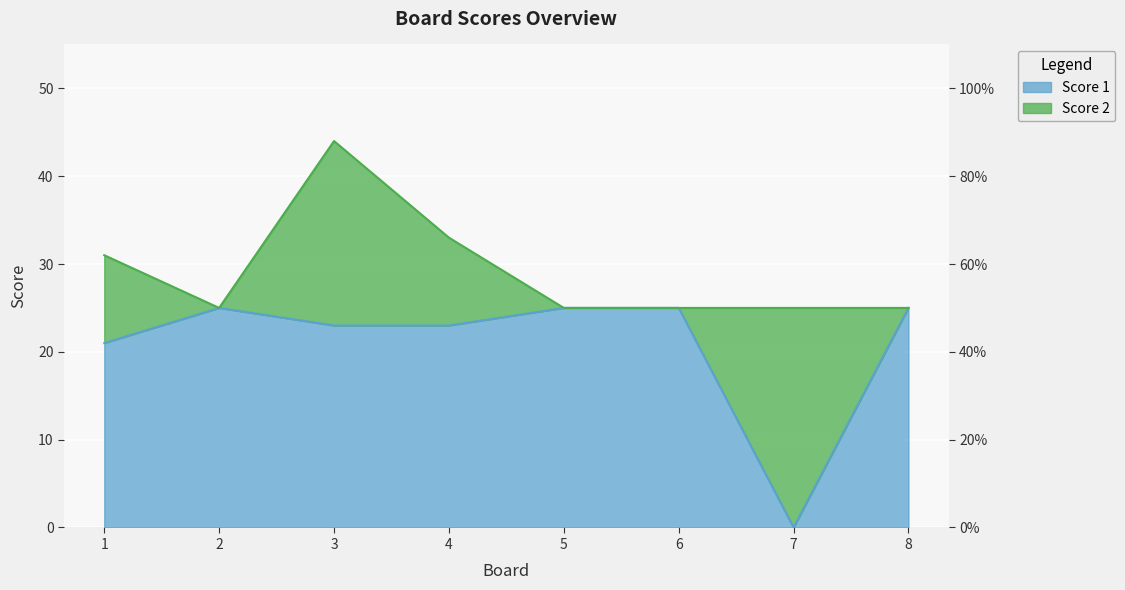

Reading right to left, extract all data points from this chart.

8=25	7=0	6=25	5=25	4=23	3=23	2=25	1=21